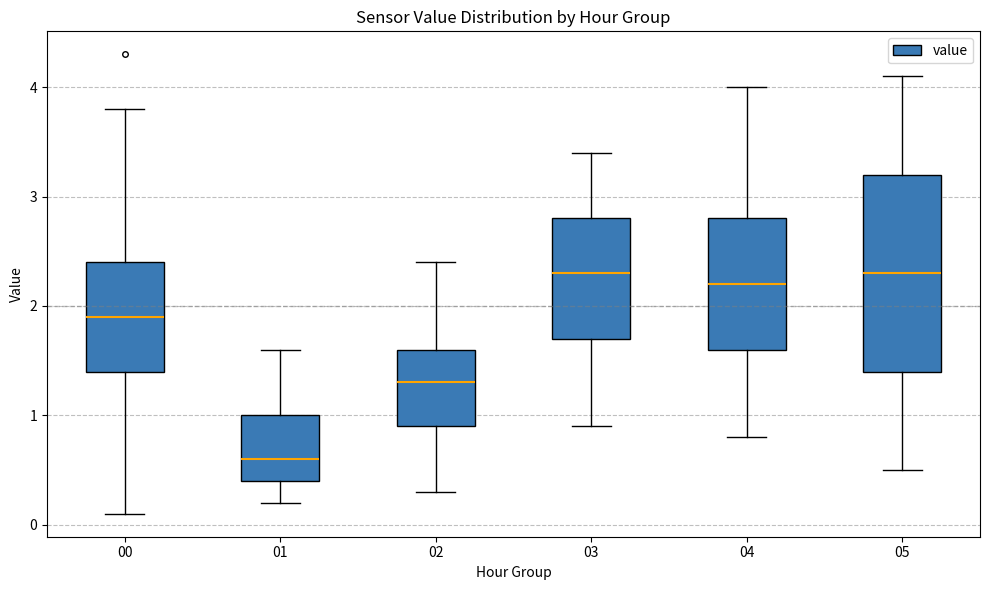

Comparing the boxes themselves (not the whiskers), which one is the tallest?

05